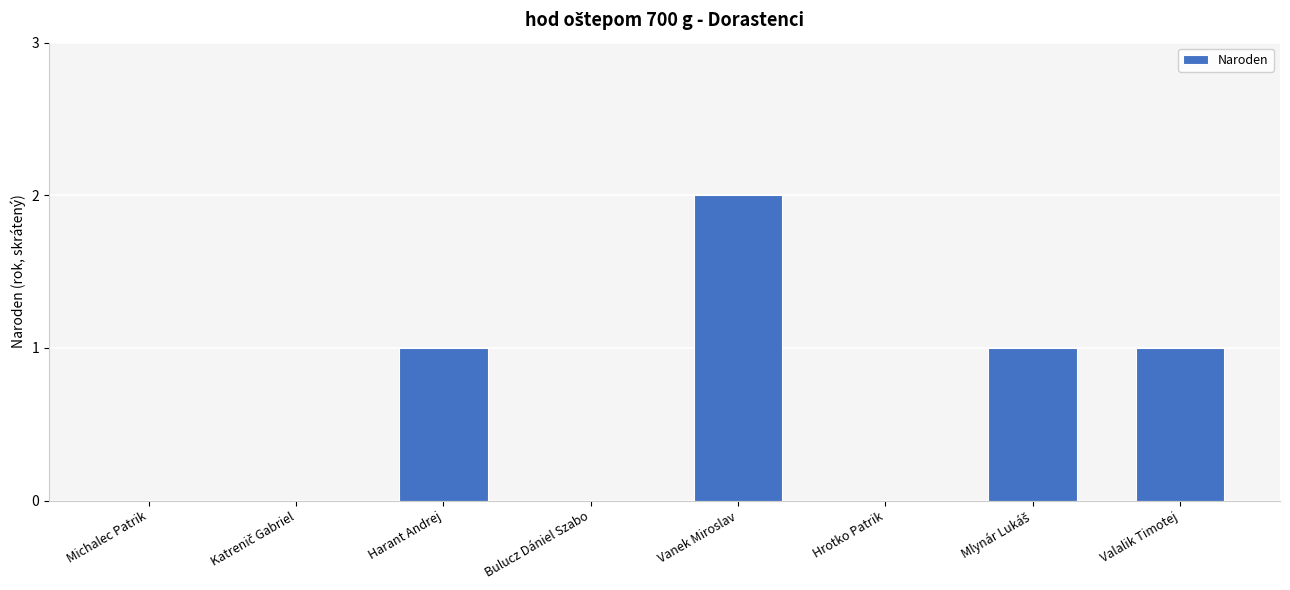

The chart shows a value of 2 at Vanek Miroslav. True or false?

True